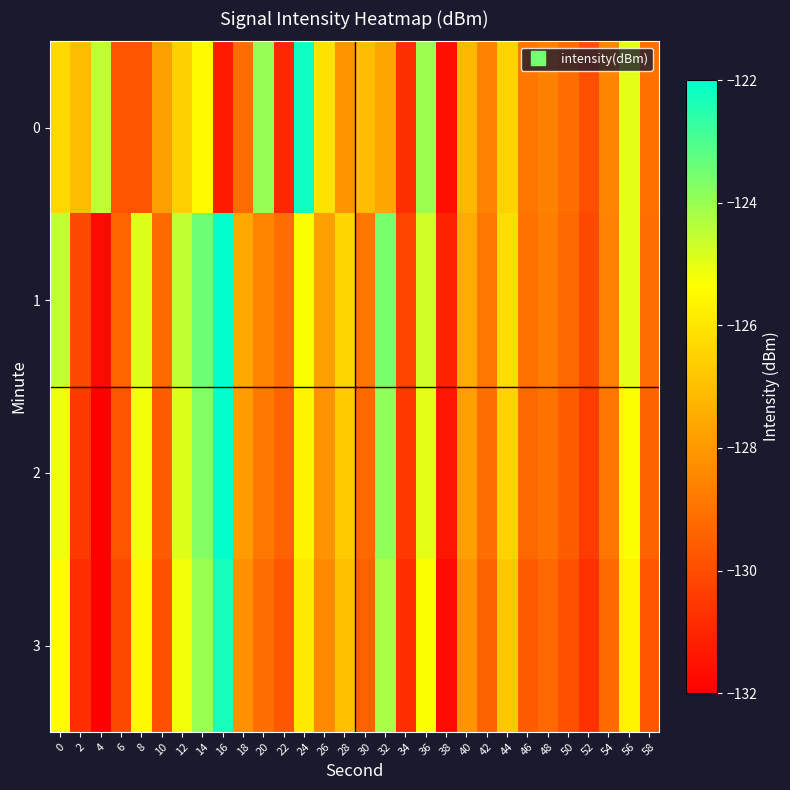

Reading left to right, extract all data points from this chart.

0: 0=-126.4	2=-127.1	4=-124.5	6=-129.8	8=-129.8	10=-127.8	12=-126.5	14=-125.5	16=-131.3	18=-129.1	20=-124.0	22=-131.0	24=-122.2	26=-126.1	28=-128.1	30=-127.1	32=-127.7	34=-130.8	36=-124.1	38=-131.6	40=-127.2	42=-128.6	44=-126.5	46=-128.9	48=-128.6	50=-129.1	52=-130.0	54=-128.5	56=-125.0	58=-129.0
1: 0=-124.5	2=-130.1	4=-131.7	6=-129.3	8=-124.9	10=-129.2	12=-124.5	14=-123.4	16=-121.7	18=-127.6	20=-128.5	22=-129.1	24=-125.3	26=-127.8	28=-126.4	30=-128.9	32=-123.6	34=-130.2	36=-124.7	38=-131.1	40=-127.5	42=-128.8	44=-126.2	46=-129.0	48=-128.7	50=-129.3	52=-130.1	54=-128.6	56=-125.0	58=-129.1
2: 0=-125.1	2=-130.5	4=-132.0	6=-129.8	8=-125.2	10=-129.6	12=-124.9	14=-123.7	16=-122.0	18=-127.9	20=-128.8	22=-129.4	24=-125.6	26=-128.1	28=-126.7	30=-129.2	32=-123.9	34=-130.5	36=-125.0	38=-131.4	40=-127.8	42=-129.1	44=-126.5	46=-129.3	48=-129.0	50=-129.6	52=-130.4	54=-128.9	56=-125.3	58=-129.4
3: 0=-125.4	2=-130.8	4=-132.3	6=-130.1	8=-125.5	10=-129.9	12=-125.2	14=-124.0	16=-122.3	18=-128.2	20=-129.1	22=-129.7	24=-125.9	26=-128.4	28=-127.0	30=-129.5	32=-124.2	34=-130.8	36=-125.3	38=-131.7	40=-128.1	42=-129.4	44=-126.8	46=-129.6	48=-129.3	50=-129.9	52=-130.7	54=-129.2	56=-125.6	58=-129.7